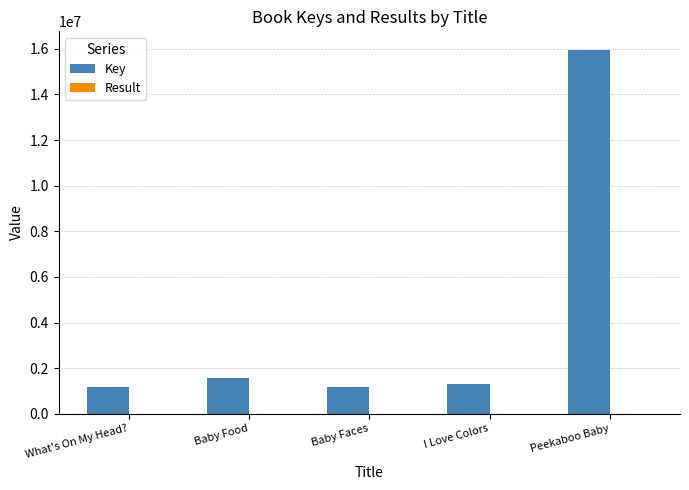

At which category is the sum across all series the highest?

Peekaboo Baby